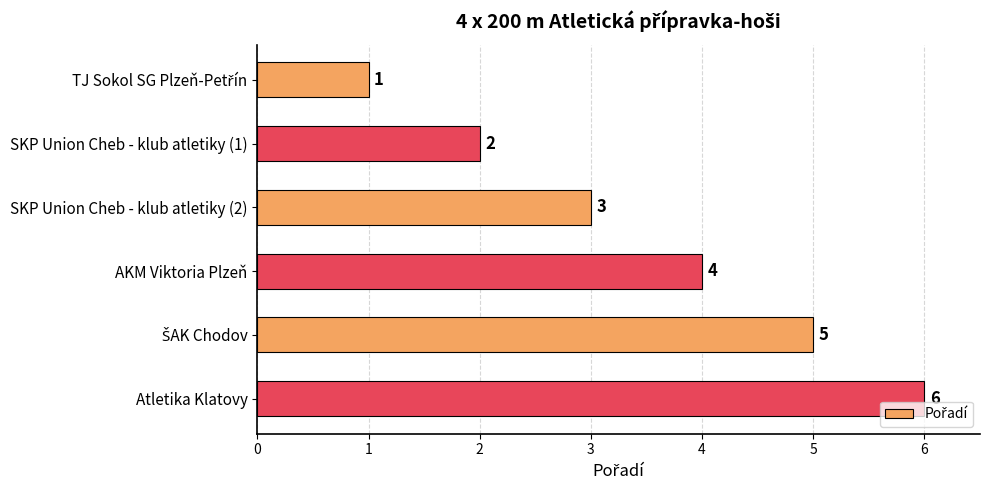

What is the ratio of the value at Atletika Klatovy to the value at SKP Union Cheb - klub atletiky (1)?

3.0